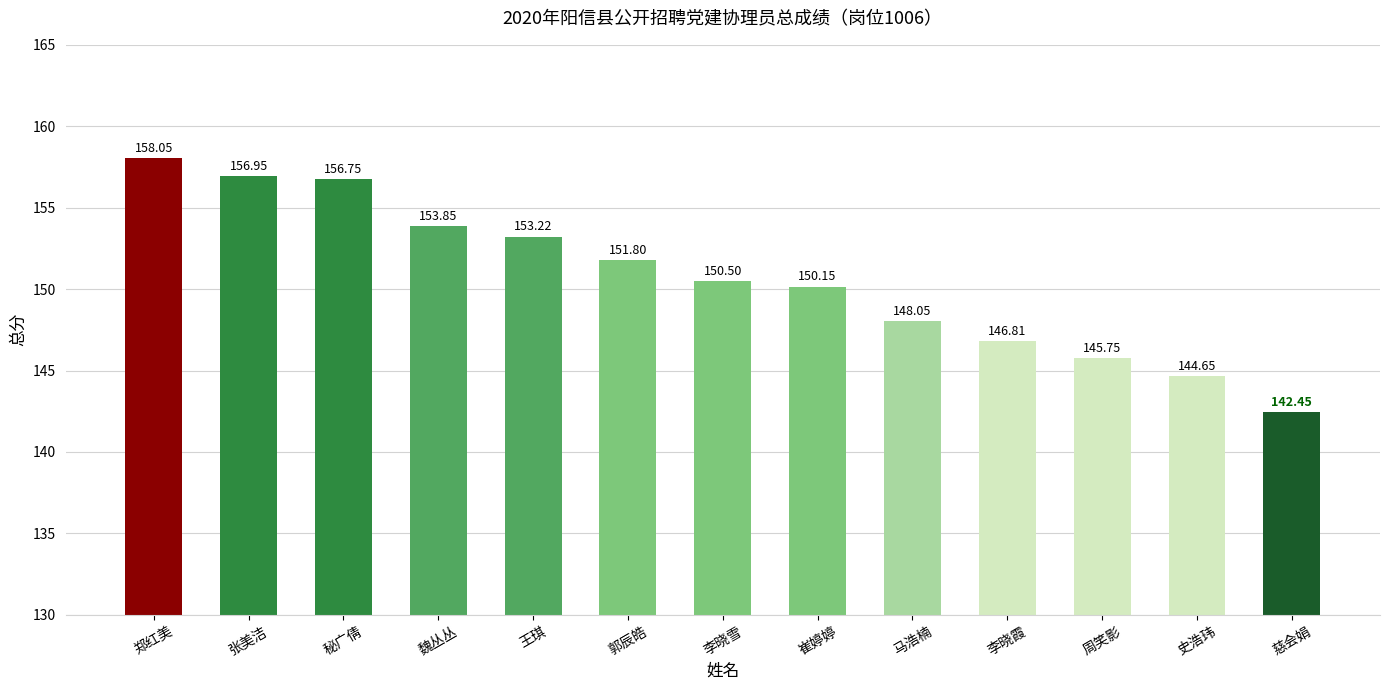

The value at 崔婷婷 is 150.2. True or false?

True